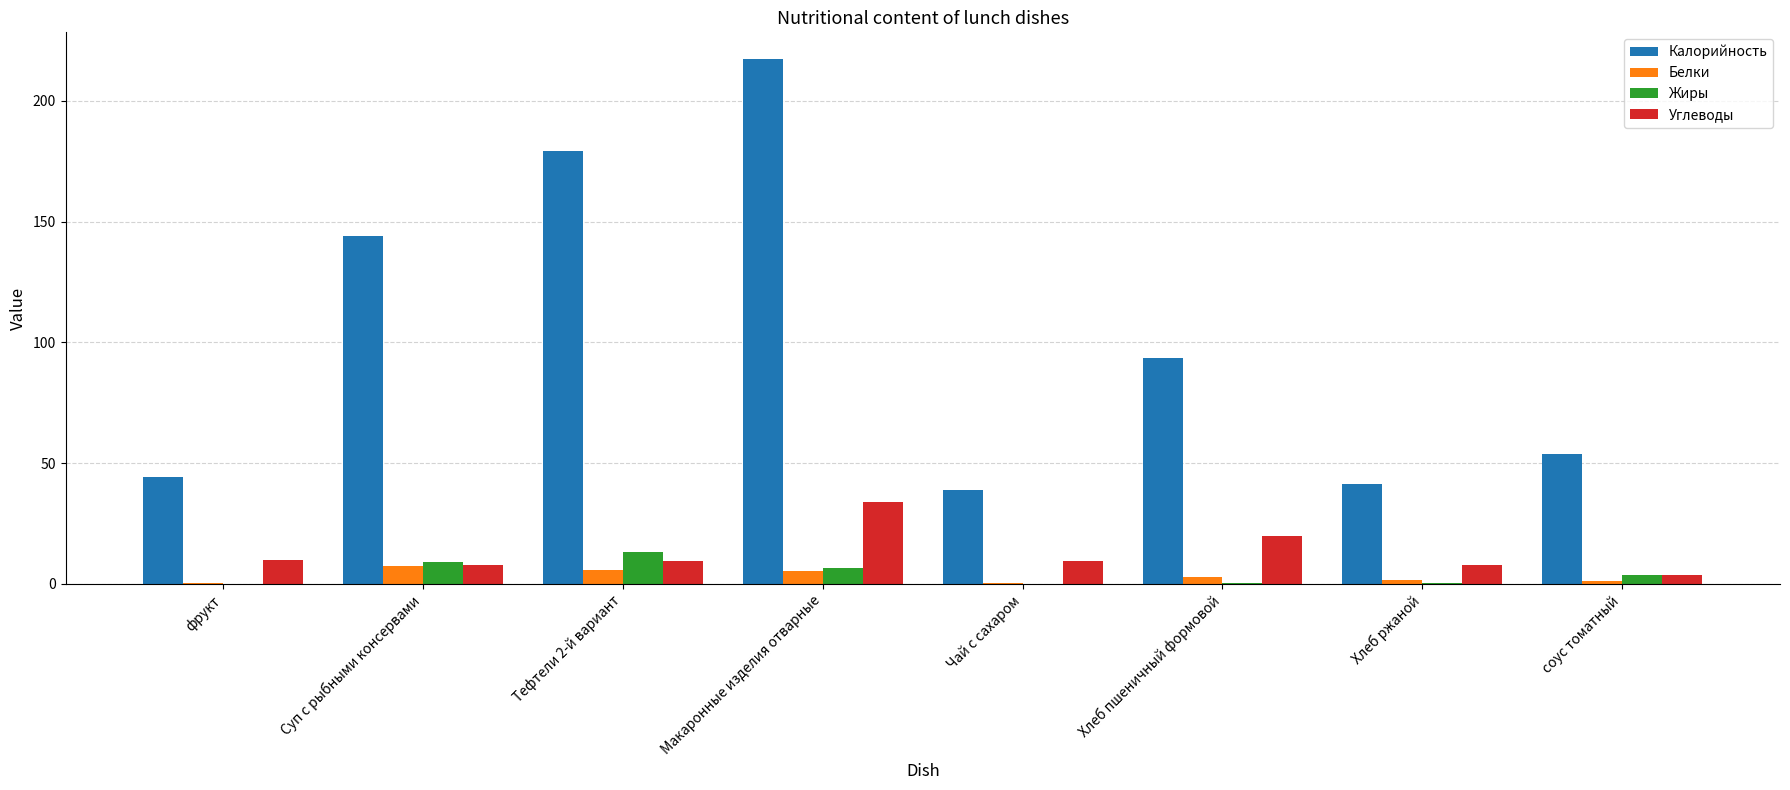

True or false: Калорийность has a value of 59.2 at Чай с сахаром.

False